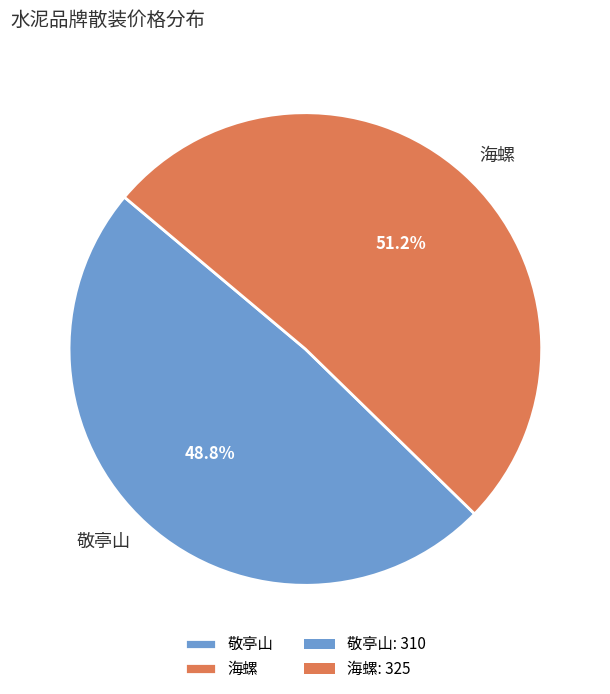

How many segments does this pie chart have?

2